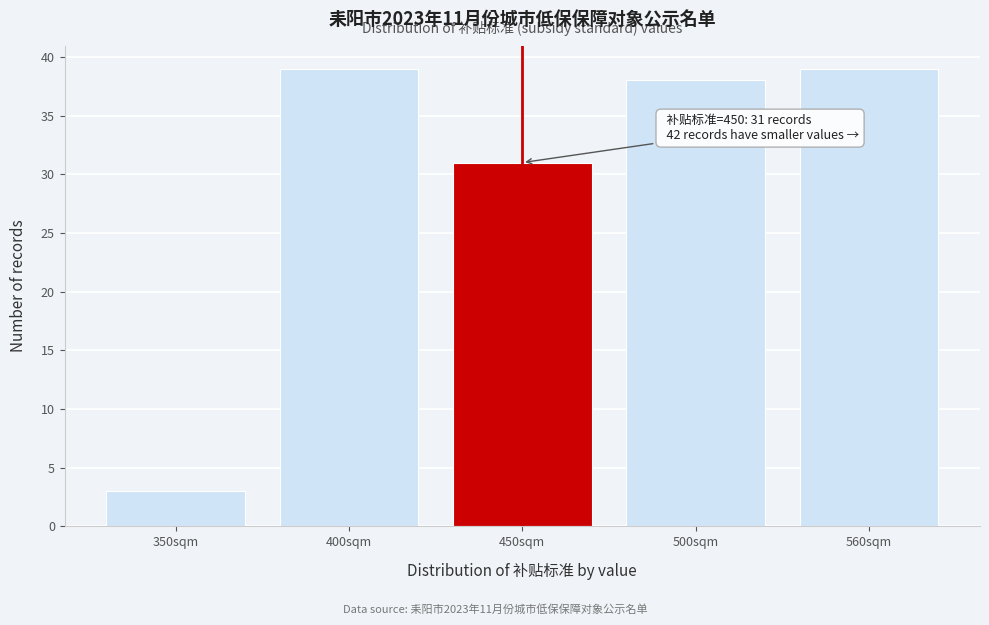

Reading left to right, transcribe all the data shown in this chart.

350sqm=3	400sqm=39	450sqm=31	500sqm=38	560sqm=39